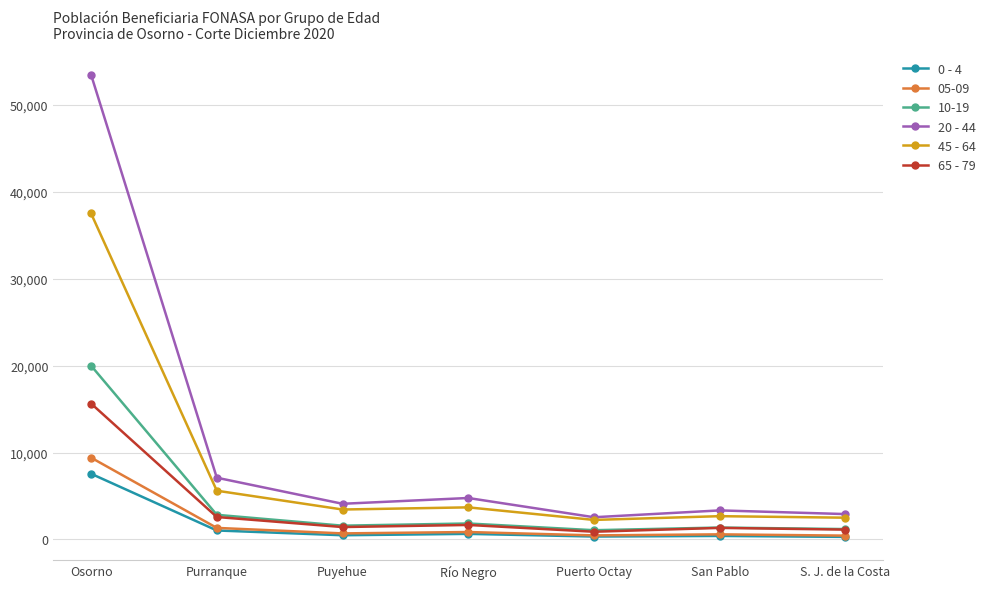

Which series has the widest spread of values?

20 - 44